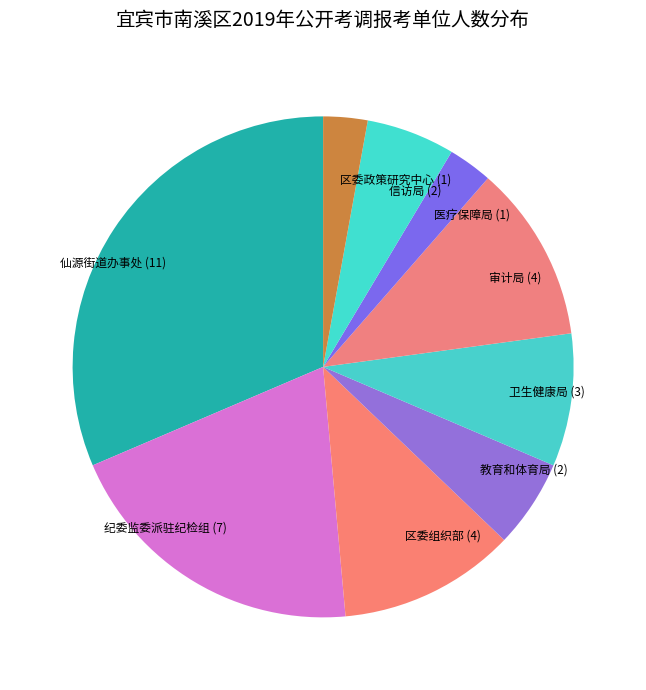

Does any single category account for the majority?

No